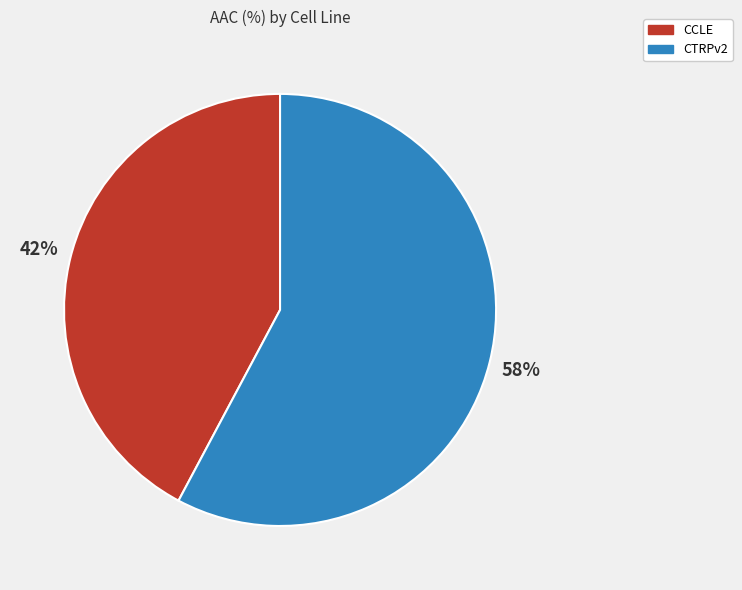

To the nearest percent, what is the combined percentage of CCLE and CTRPv2?

100%